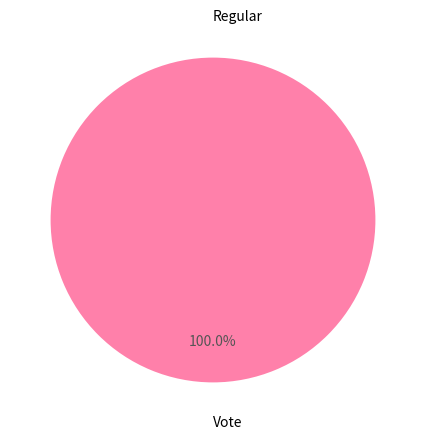

To the nearest percent, what is the difference between the largest and smallest slice percentages?

100%